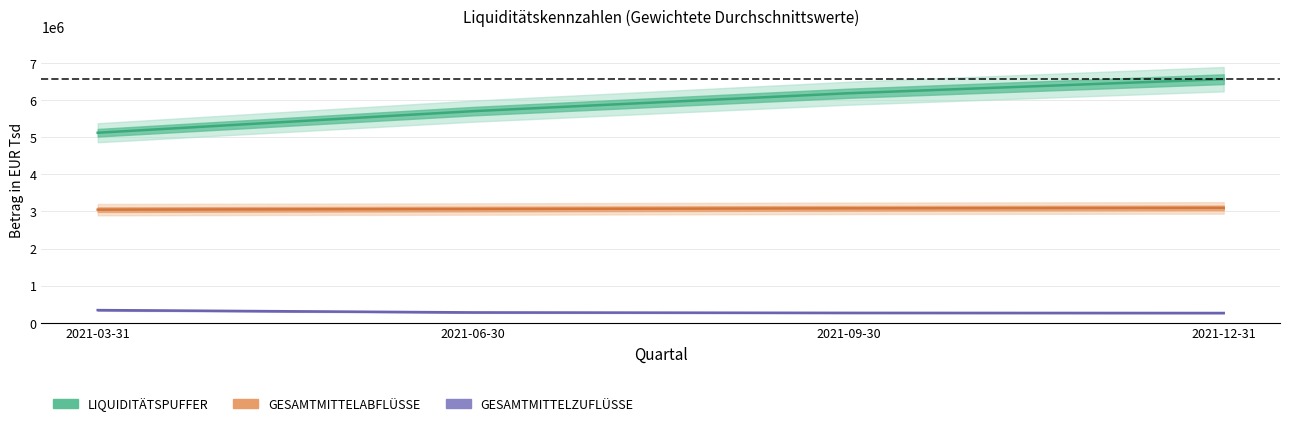

Which category has the highest value in the GESAMTMITTELZUFLÜSSE series?

2021-03-31